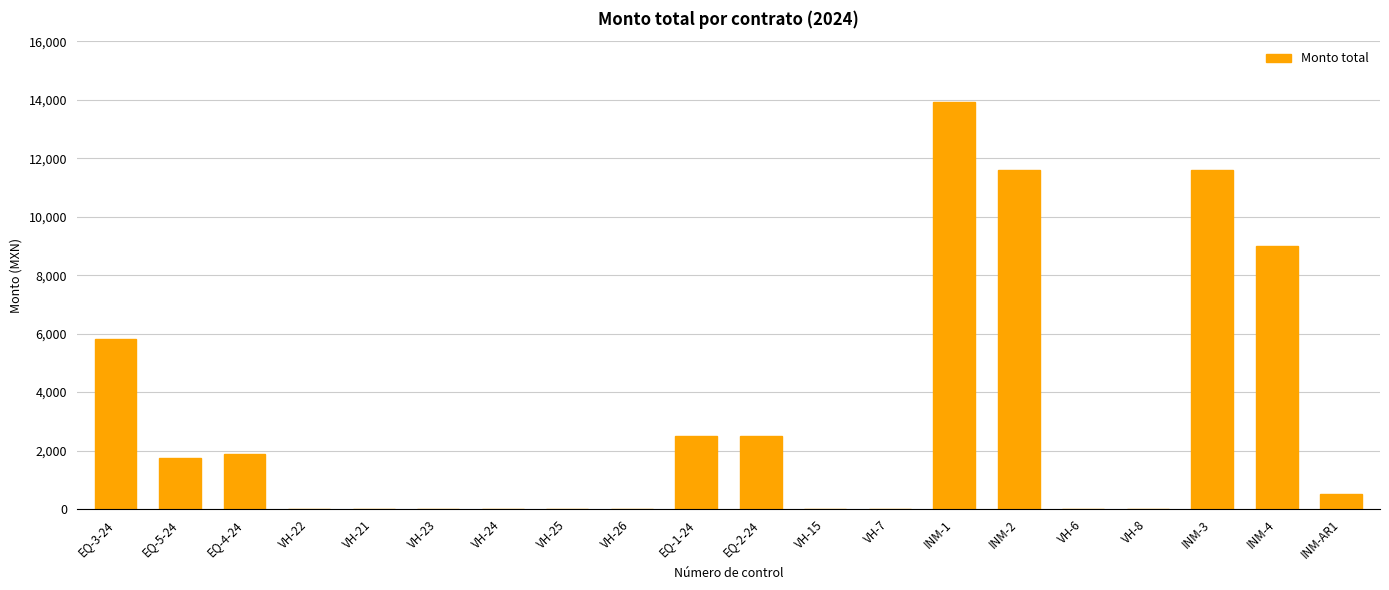

Between INM-AR1 and VH-26, which is larger?

INM-AR1